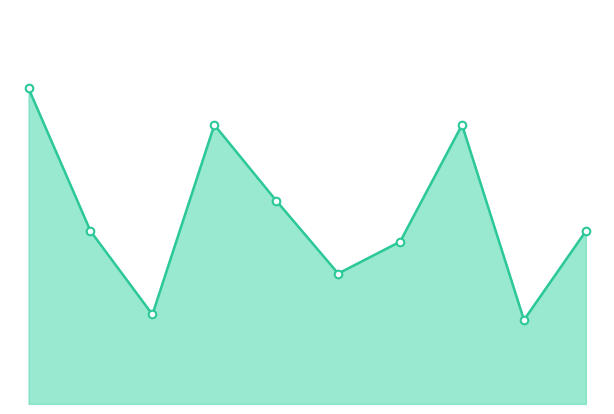

How many lines are shown in the chart?

1